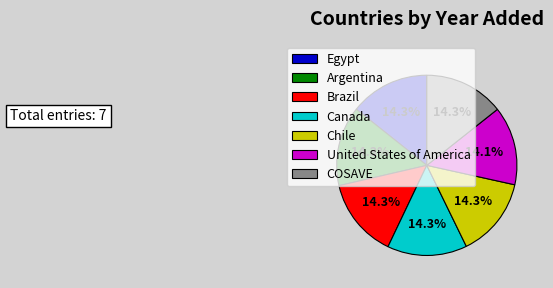

Does United States of America account for over 50% of the chart?

No